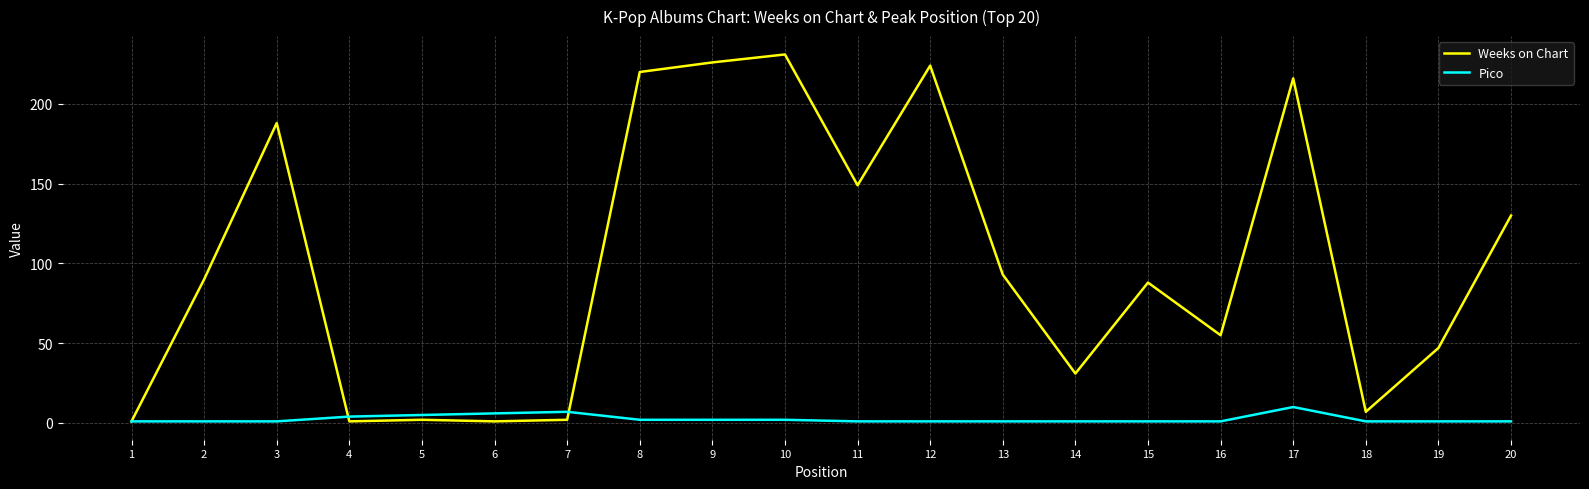

Is the value of Weeks on Chart at 19 greater than the value of Pico at 11?

Yes